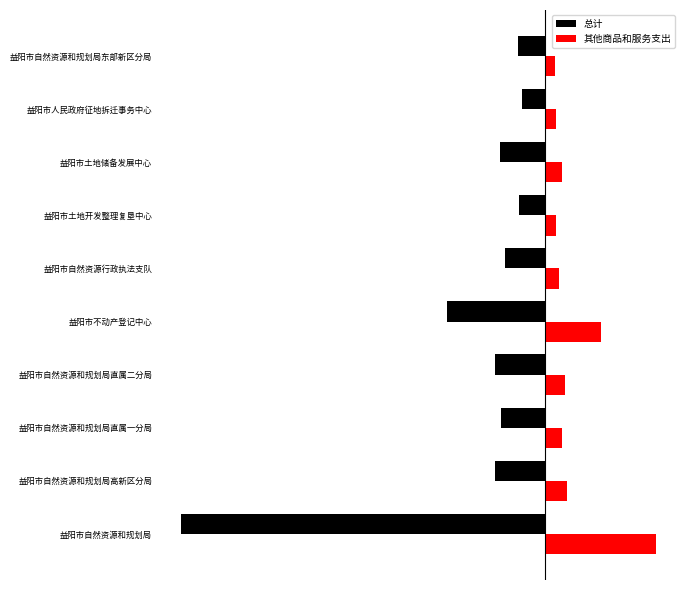

Where is 总计 nearest to the value -213?

益阳市不动产登记中心